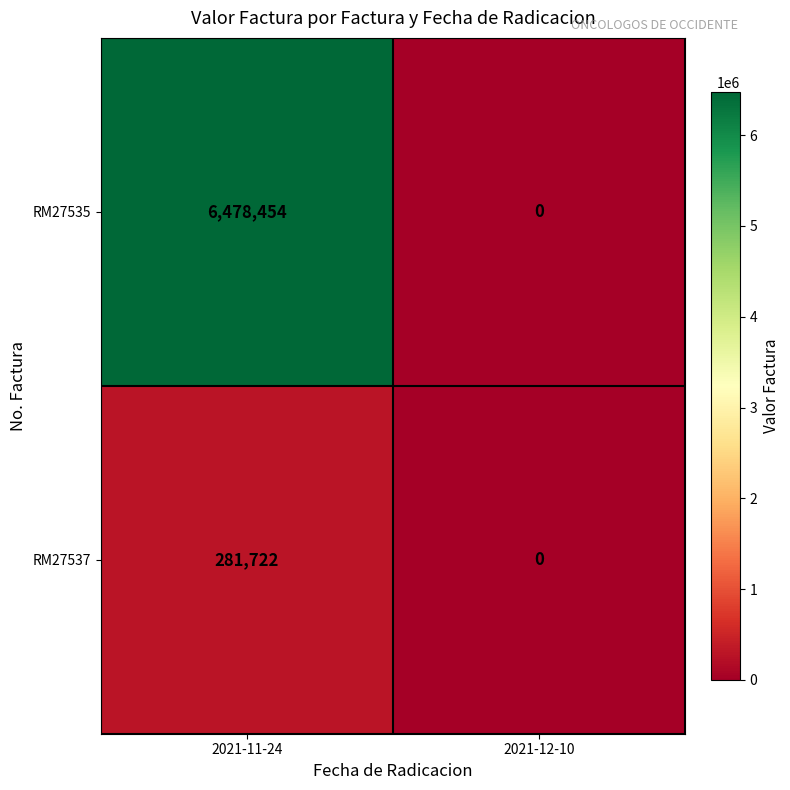

True or false: RM27535 has a value of 3921310 at 2021-12-10.

False